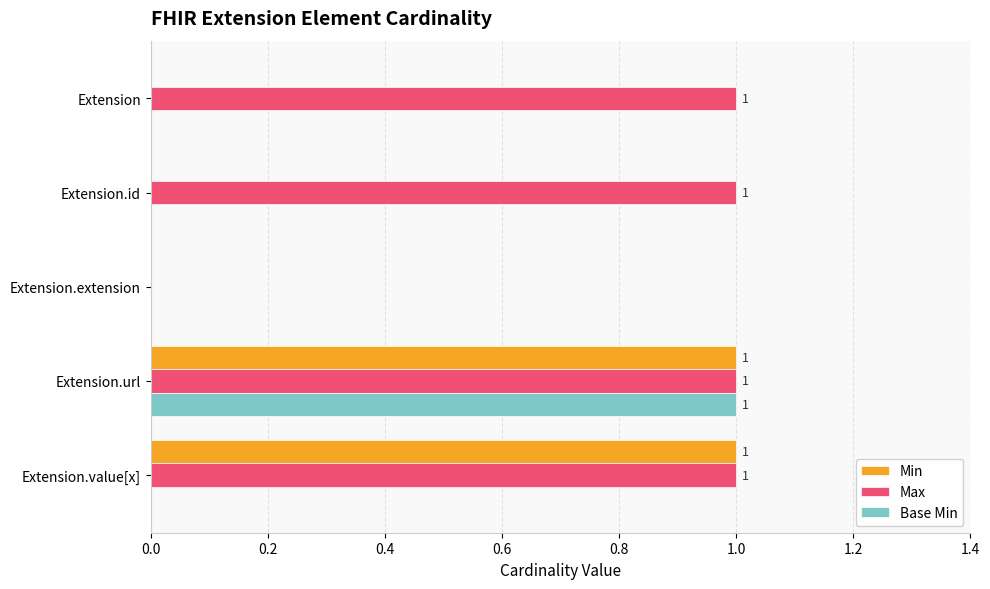

Count the Max values in the range 1 to 2.

4